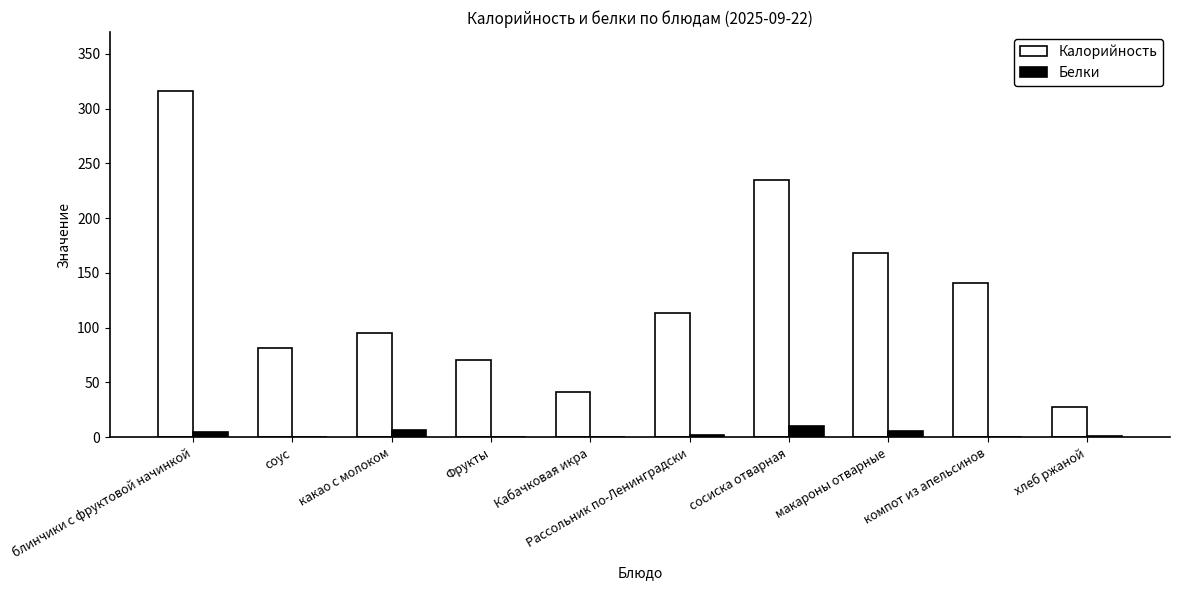

At which category is the sum across all series the highest?

блинчики с фруктовой начинкой